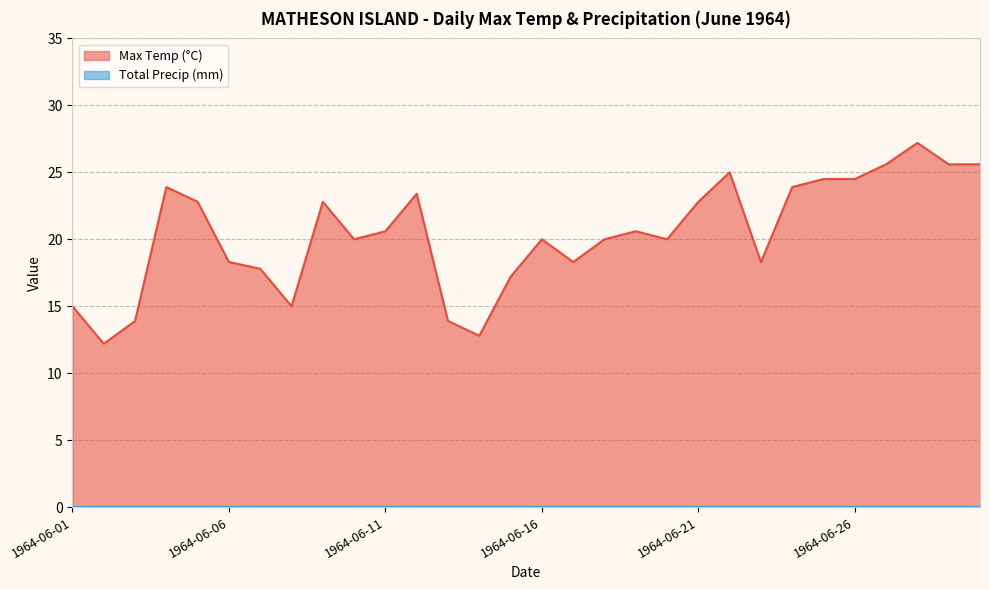

Which category has the highest value across all series?

1964-06-28